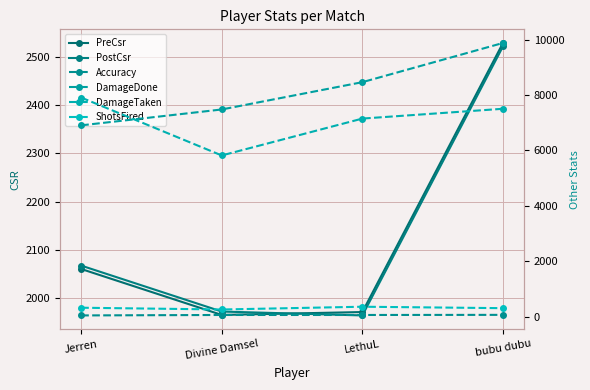

Count the number of data series in this chart.

6